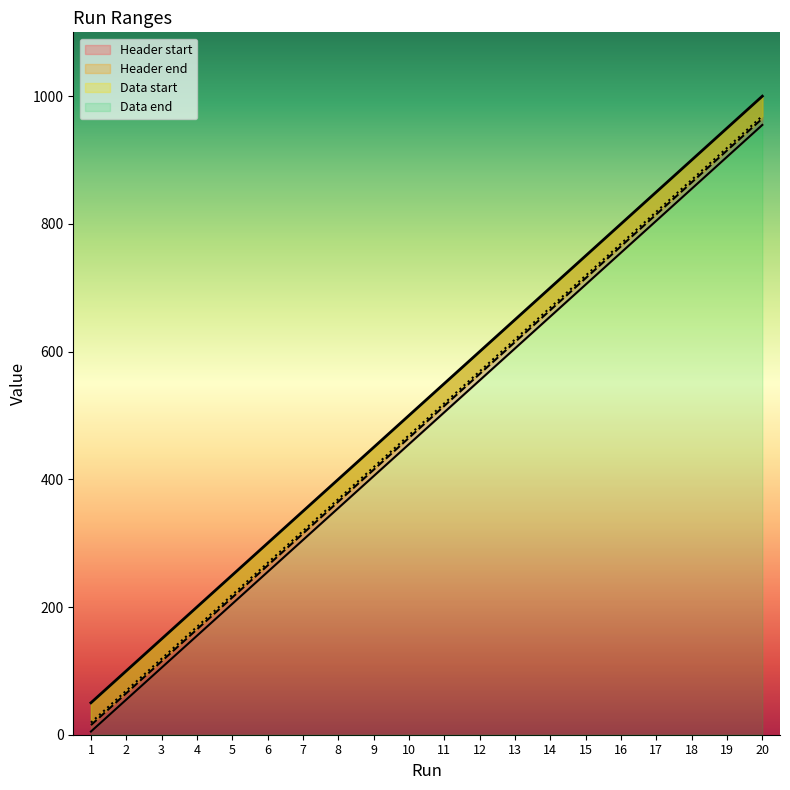

Which category has the highest value across all series?

20